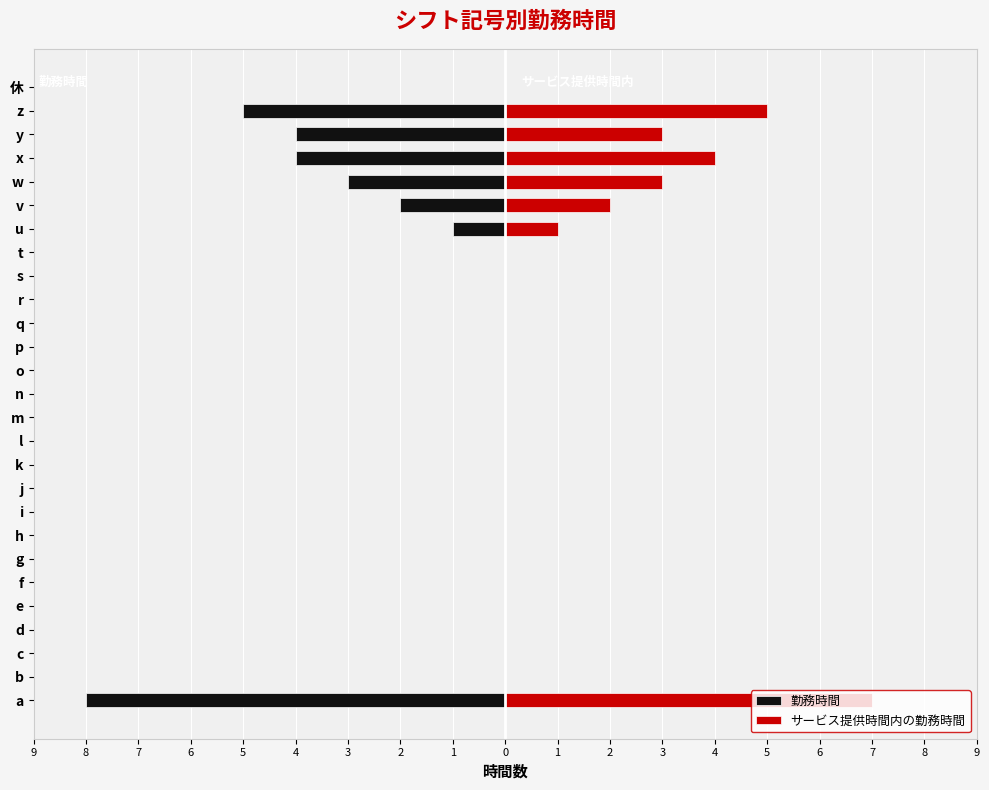

The 勤務時間 series shows 4 at 6. True or false?

False